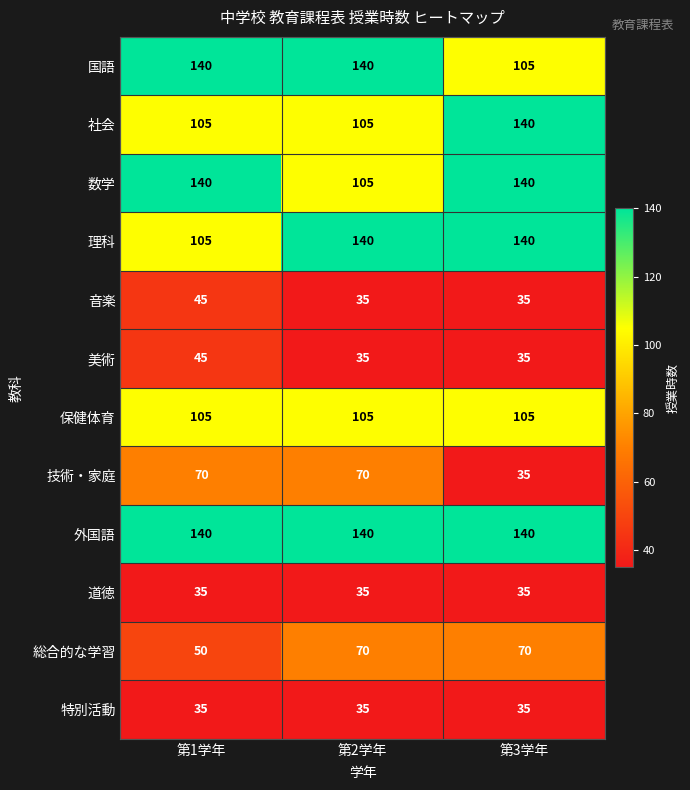

How many 美術 values are between 35 and 45?

3